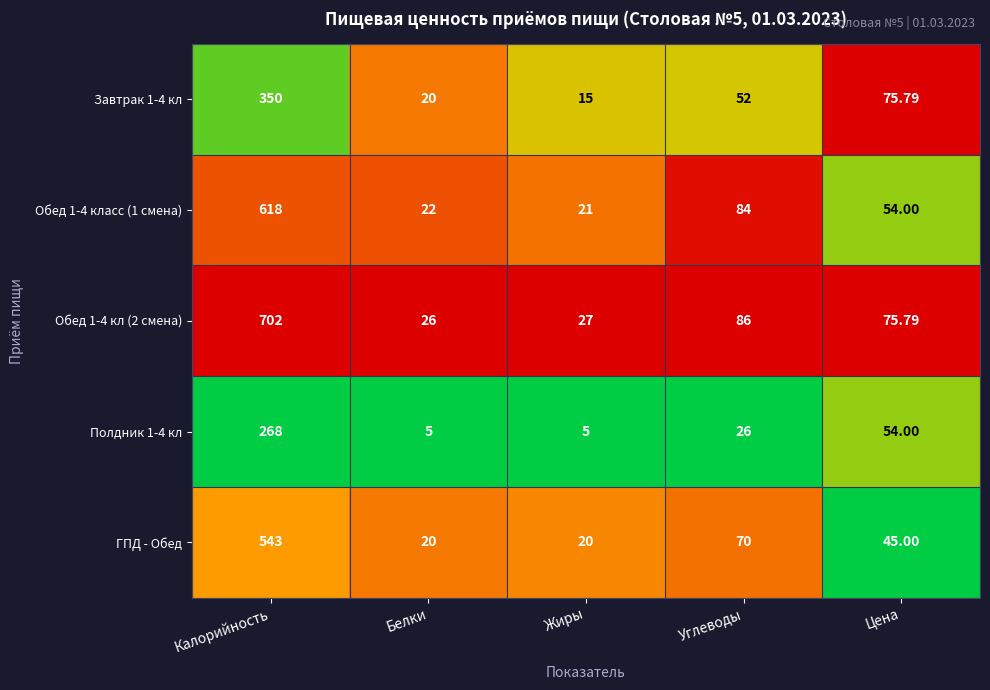

At which label does Обед 1-4 класс (1 смена) reach its minimum?

Жиры